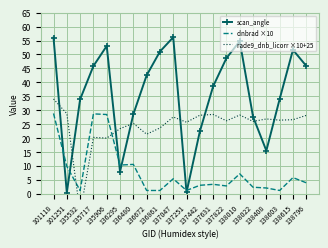

At which category does dnbrad ×10 reach its first local peak?

135717